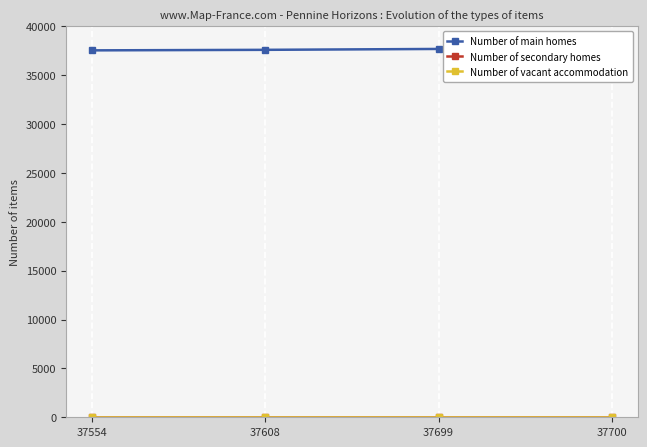

Is this an area chart (filled region under the line)?

No